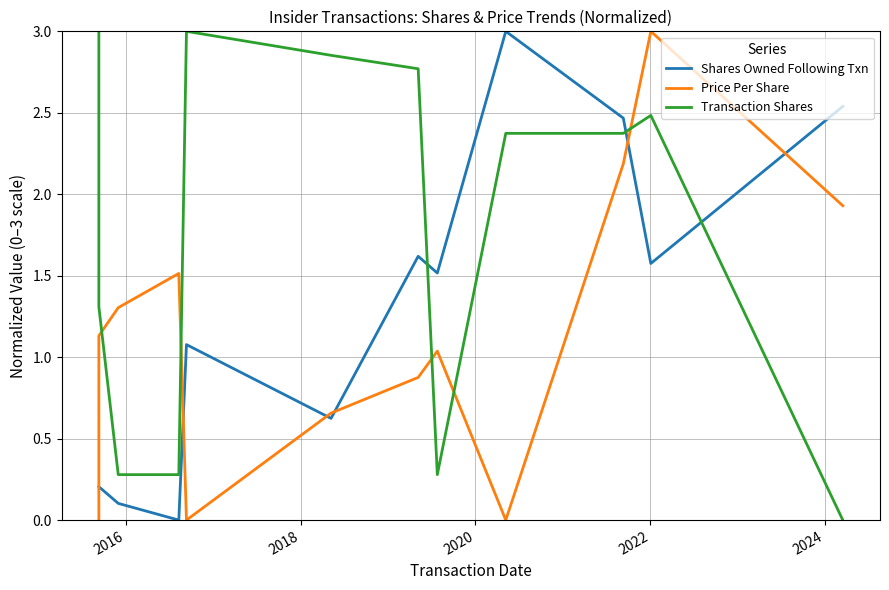

True or false: Shares Owned Following Txn and Price Per Share intersect in this chart.

True